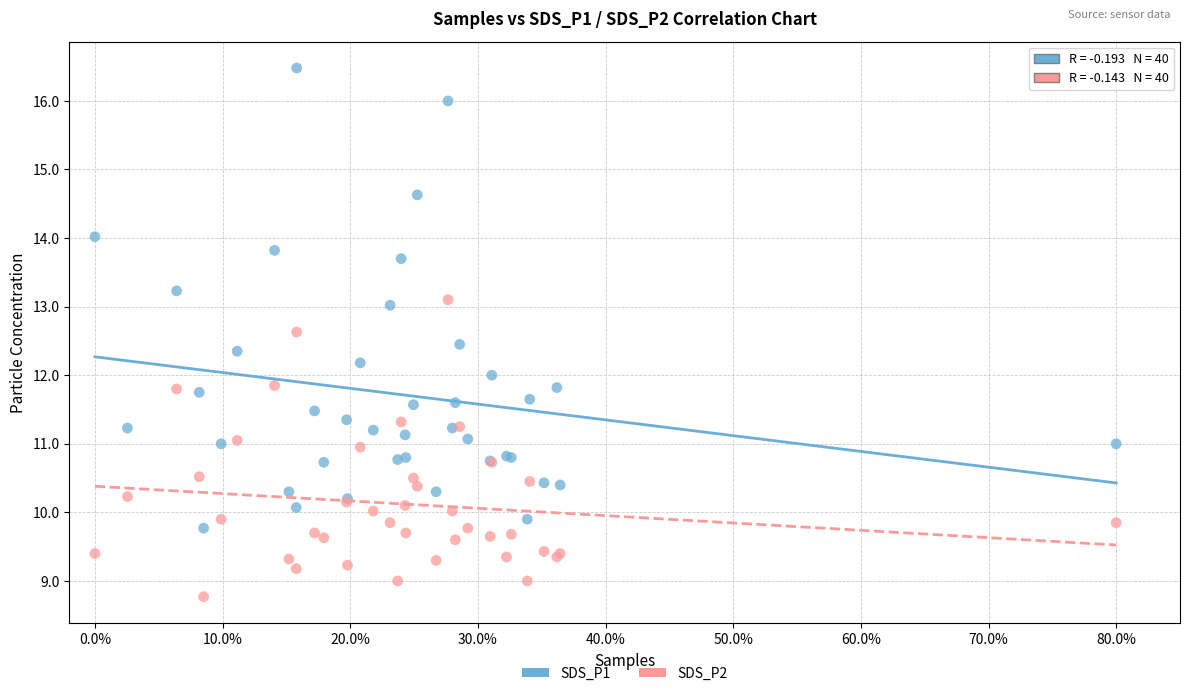

Which series reaches the minimum Y coordinate?

SDS_P2